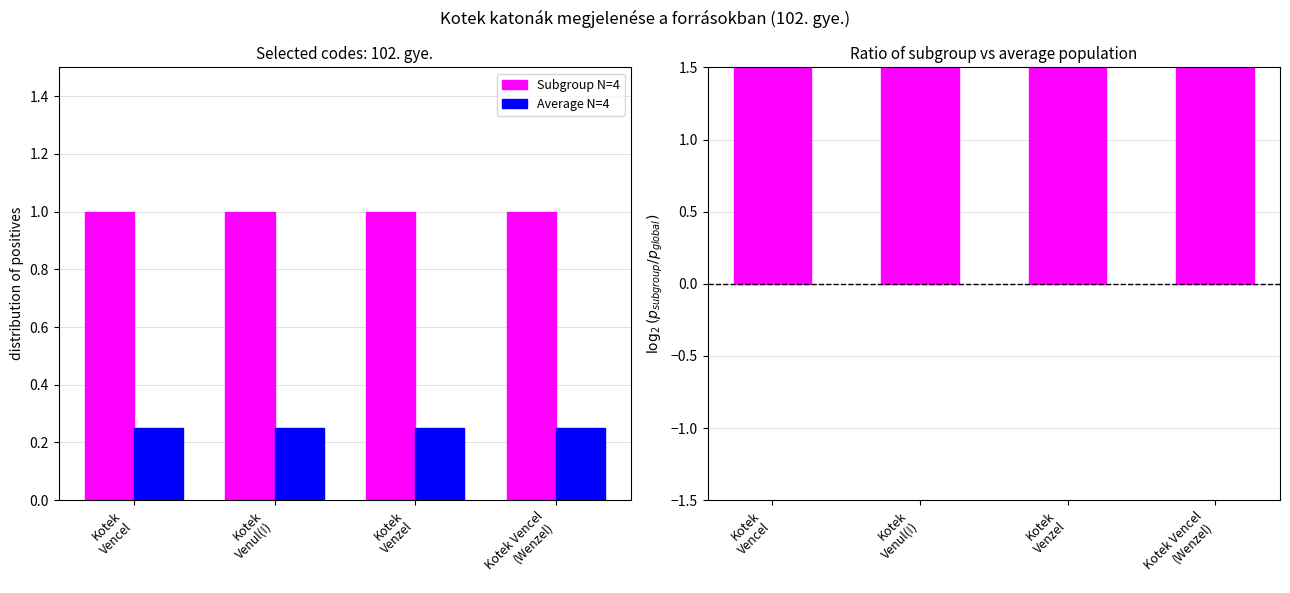

Which series has the widest spread of values?

Subgroup N=4